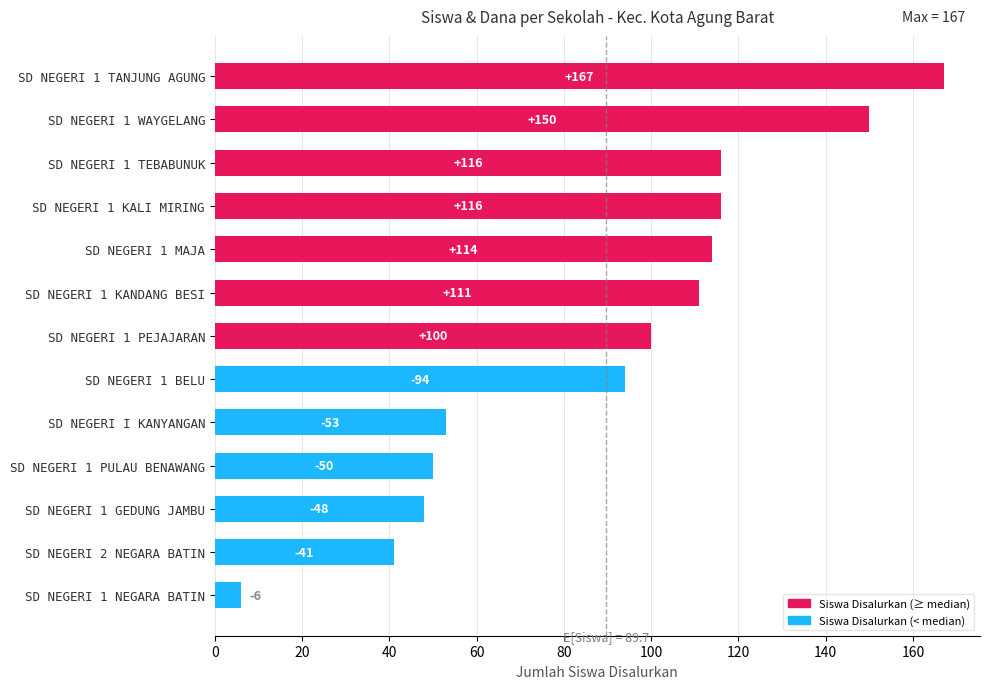

Reading bottom to top, transcribe all the data shown in this chart.

6	41	48	50	53	94	100	111	114	116	116	150	167